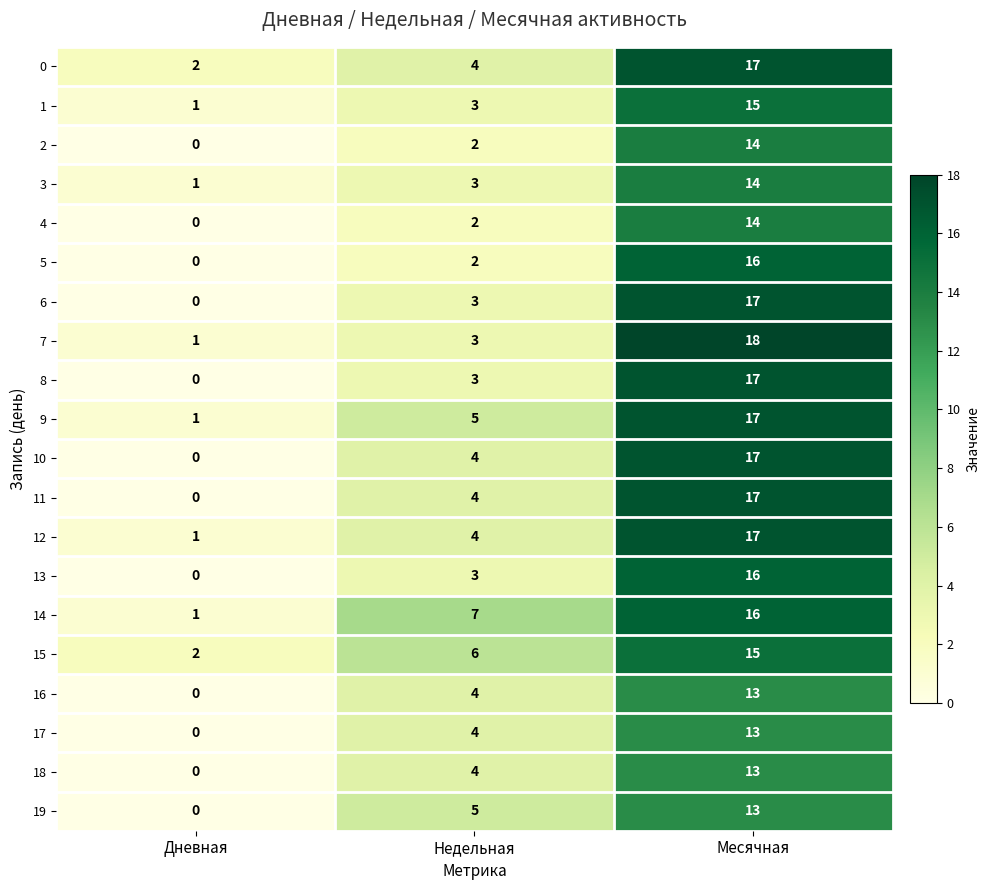

What is the average value of the 15 series?

8